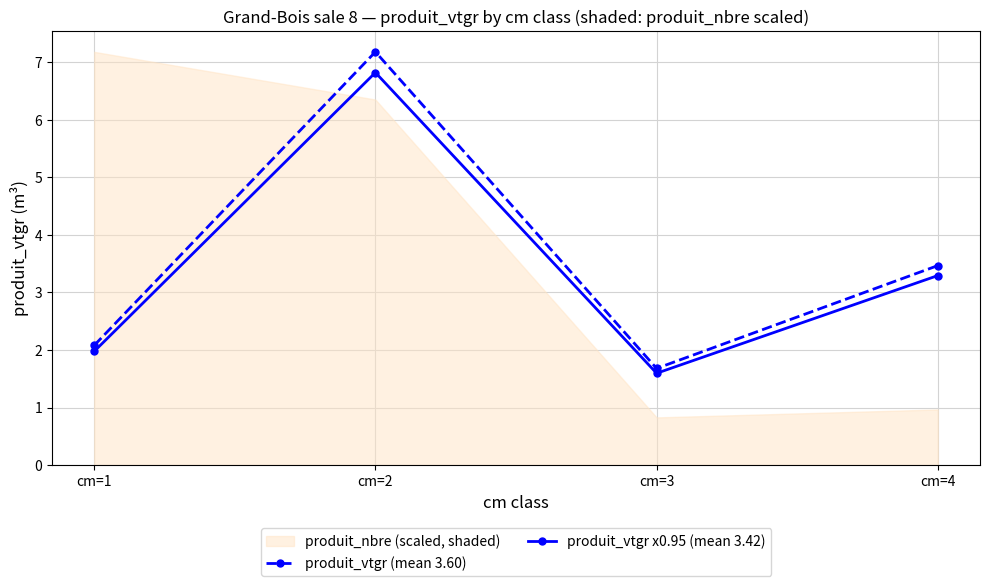

What is the value of the produit_vtgr x0.95 (mean 3.42) point at the 3rd from the left?

1.6